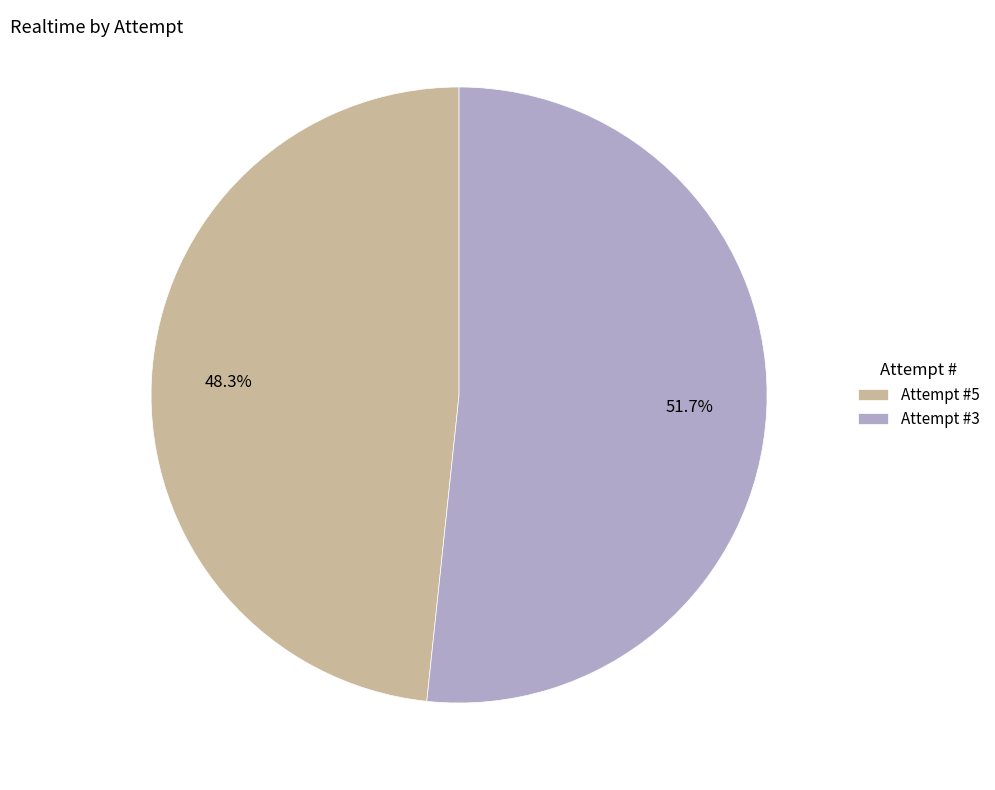

The Attempt #3 slice represents 58% of the pie. True or false?

False